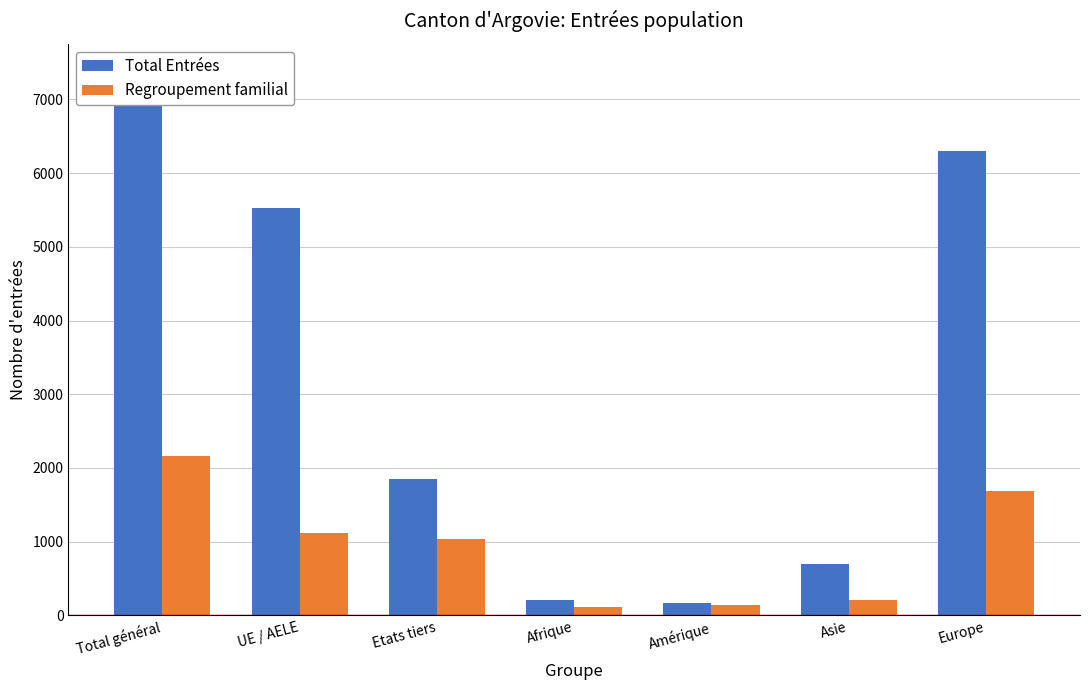

Reading left to right, transcribe all the data shown in this chart.

Total Entrées: 7385	5531	1854	205	168	694	6302
Regroupement familial: 2158	1118	1040	107	138	213	1691